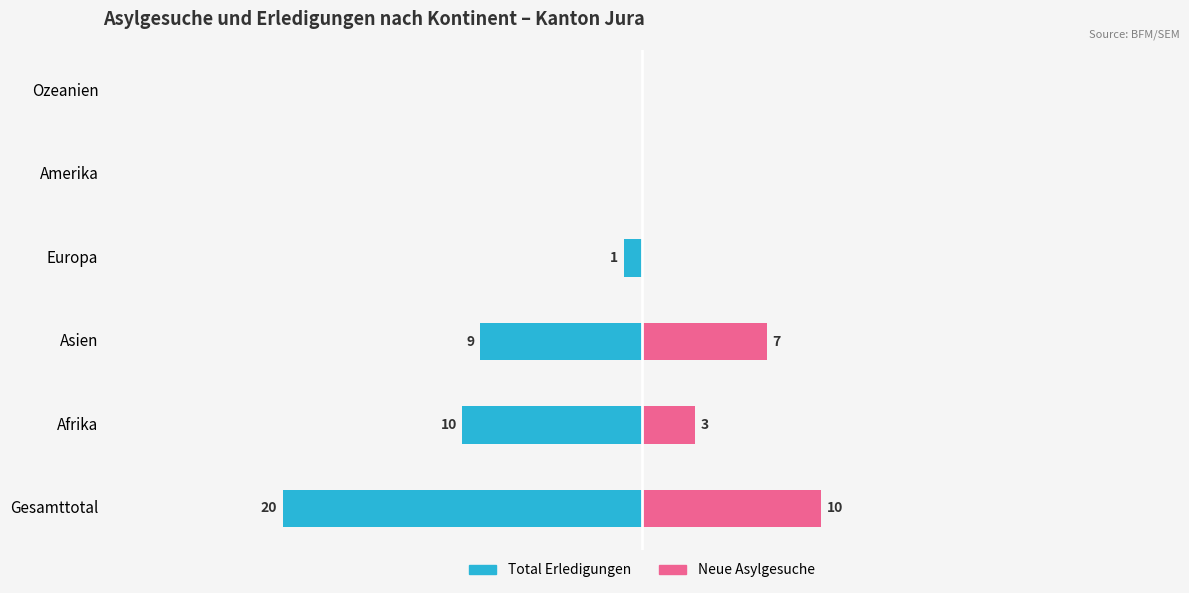

How many distinct data groups are displayed?

2